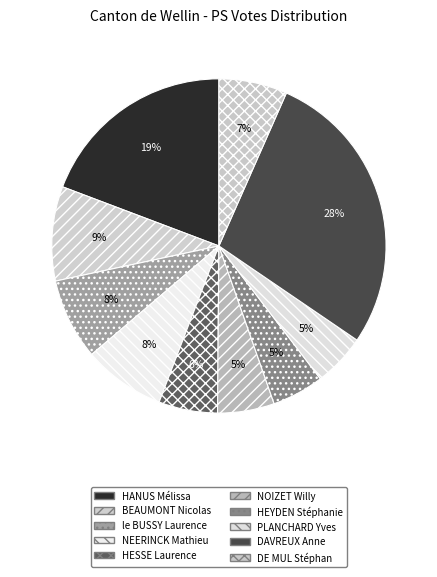

To the nearest percent, what is the average slice percentage?

10%